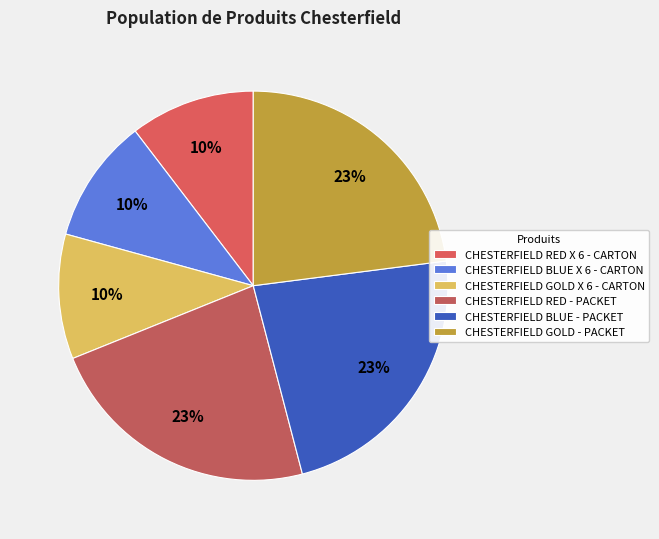

What is the smallest slice in the pie chart?

CHESTERFIELD BLUE X 6 - CARTON